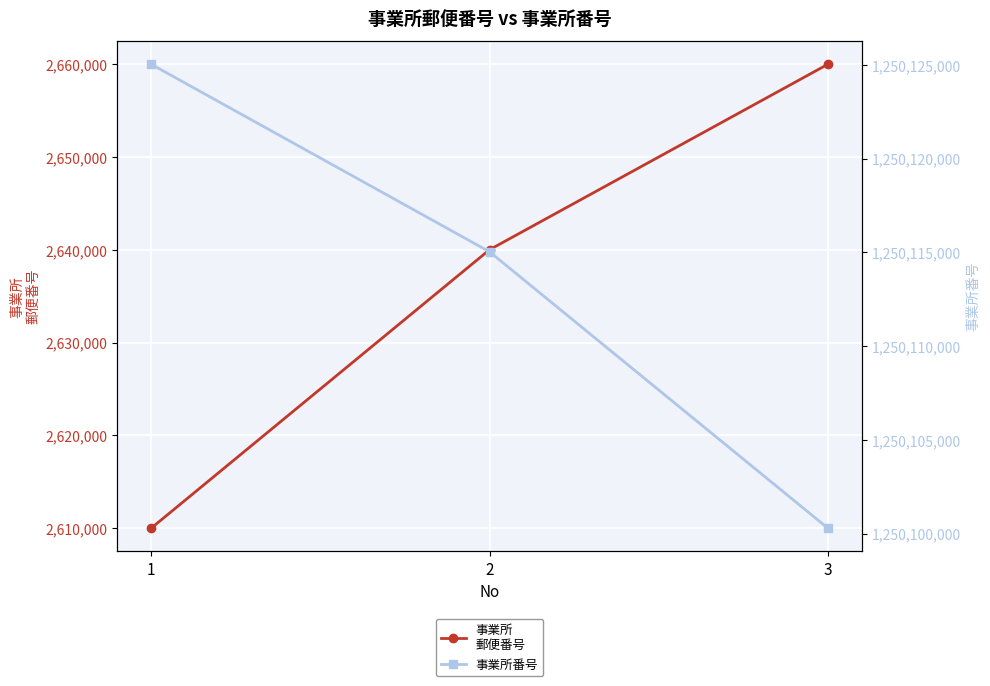

What is the approximate value of 事業所
郵便番号 at 3, to the nearest 50?

2660000